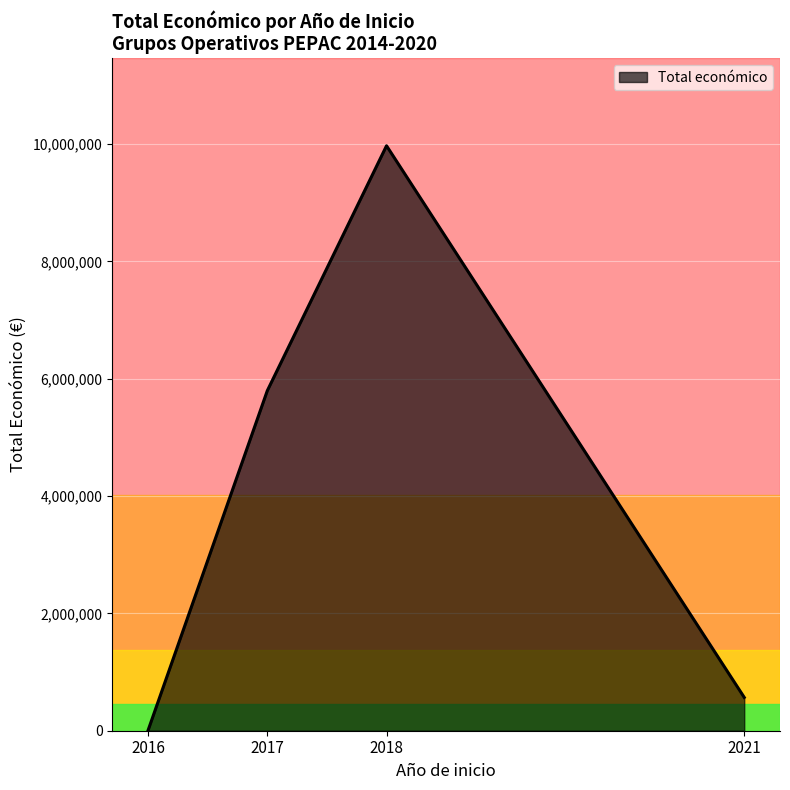

What is the difference between the second highest and minimum values?

5789993